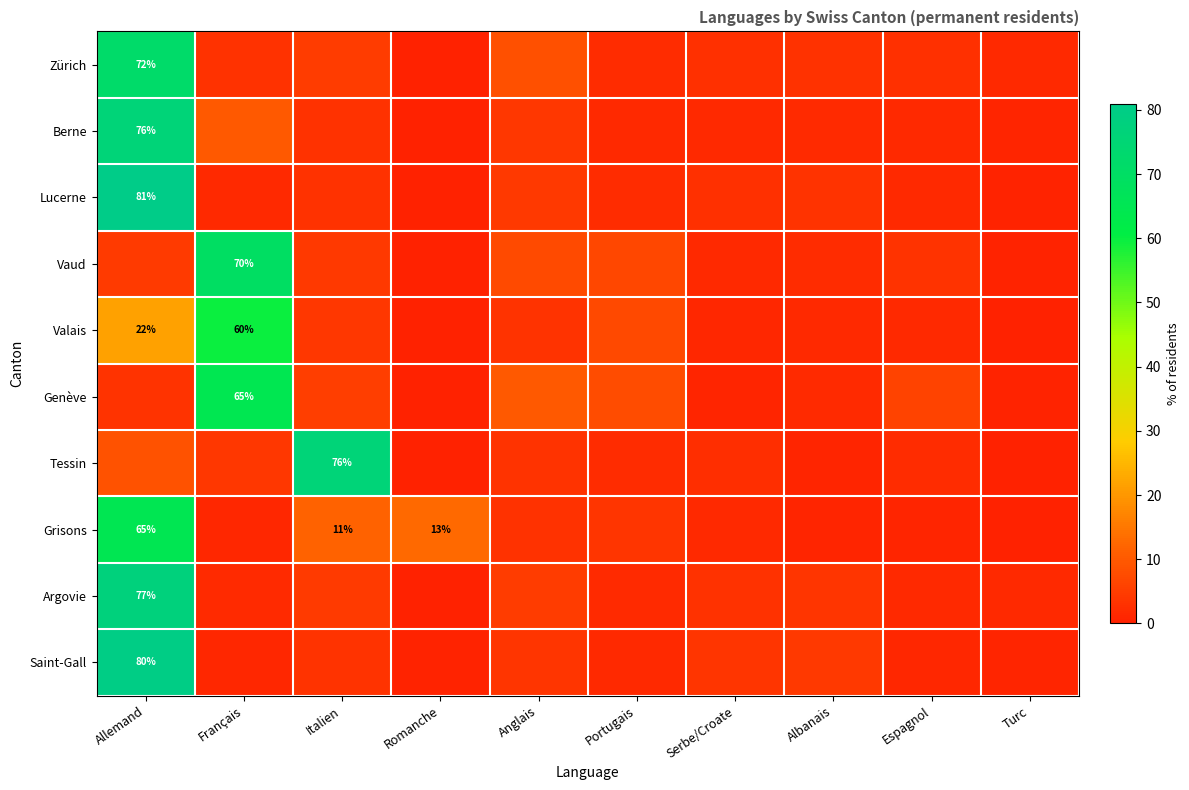

Between Portugais and Espagnol, which is larger?

Espagnol